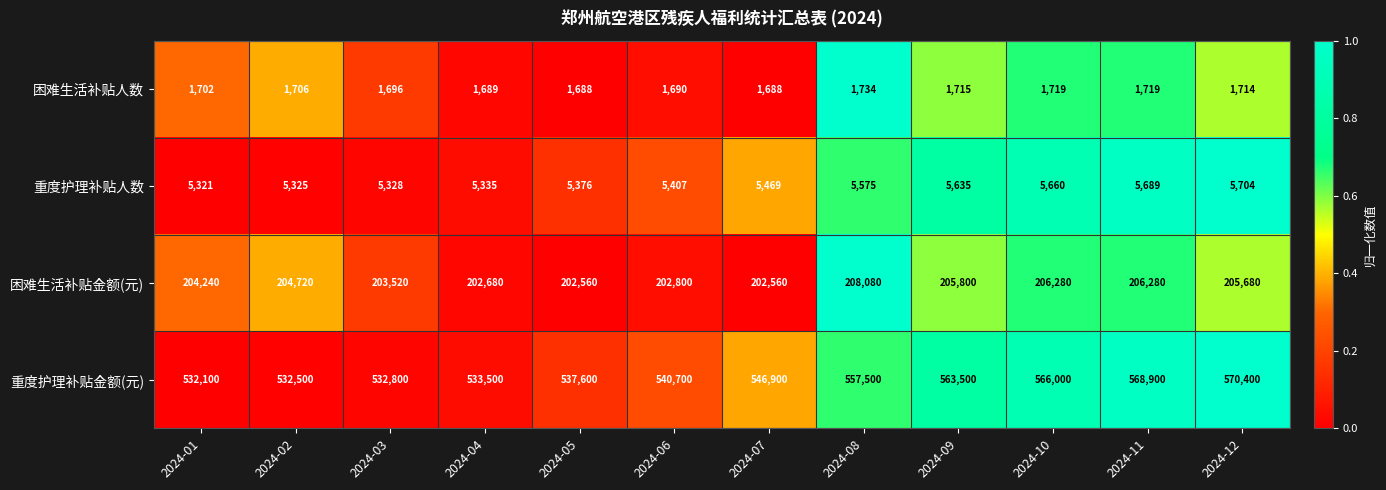

What is the approximate value of 困难生活补贴人数 at 2024-03, to the nearest 5?

1695